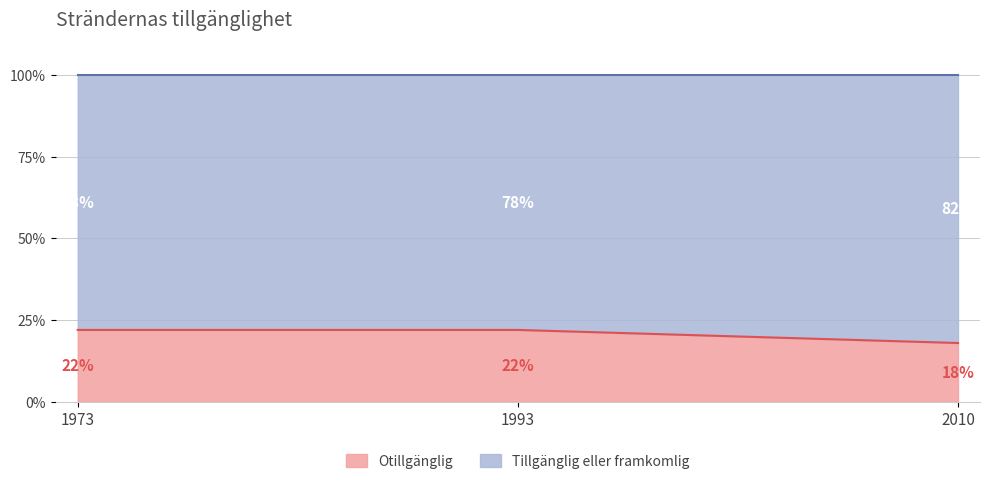

Between 1993 and 2010, which is larger?

1993